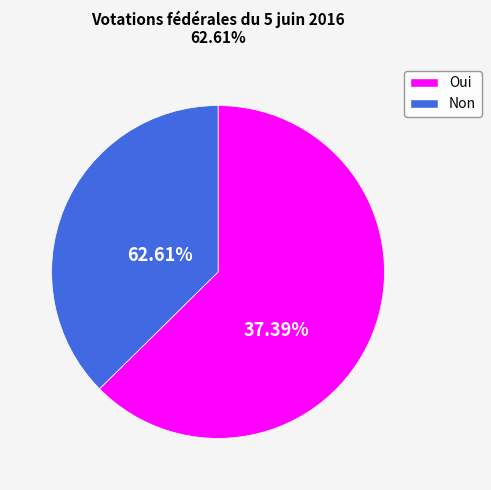

Which category has the biggest portion of the pie?

Oui